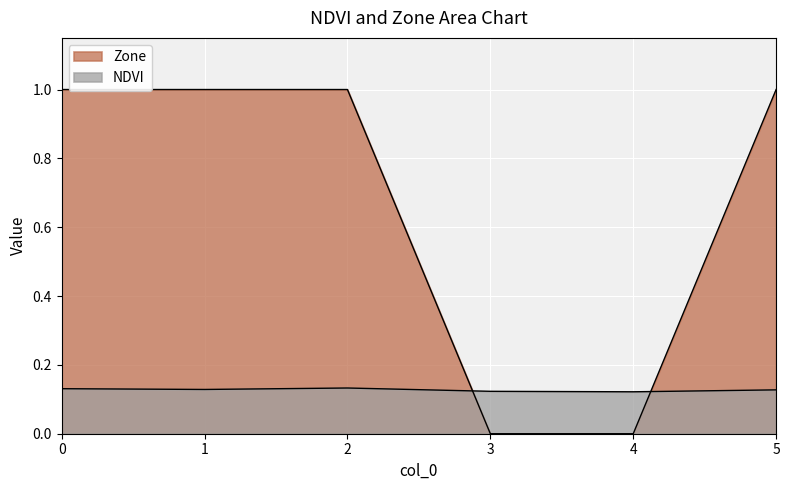

What are all the series names shown in the legend?

NDVI, Zone